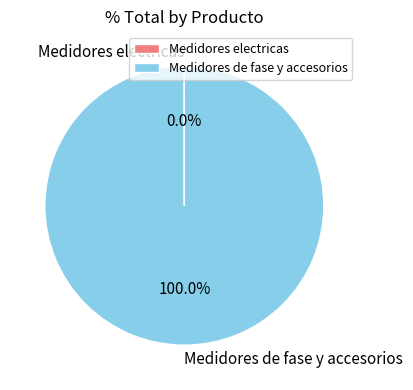

The Medidores de fase y accesorios slice represents 100% of the pie. True or false?

True